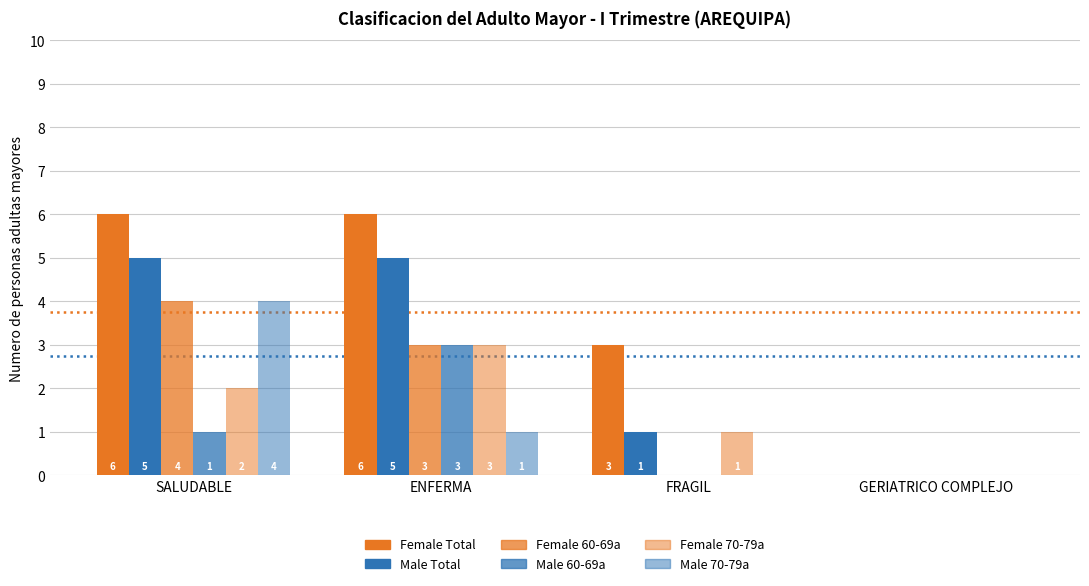

Reading left to right, extract all data points from this chart.

Female Total: 6	6	3	0
Male Total: 5	5	1	0
Female 60-69: 4	3	0	0
Male 60-69: 1	3	0	0
Female 70-79: 2	3	1	0
Male 70-79: 4	1	0	0